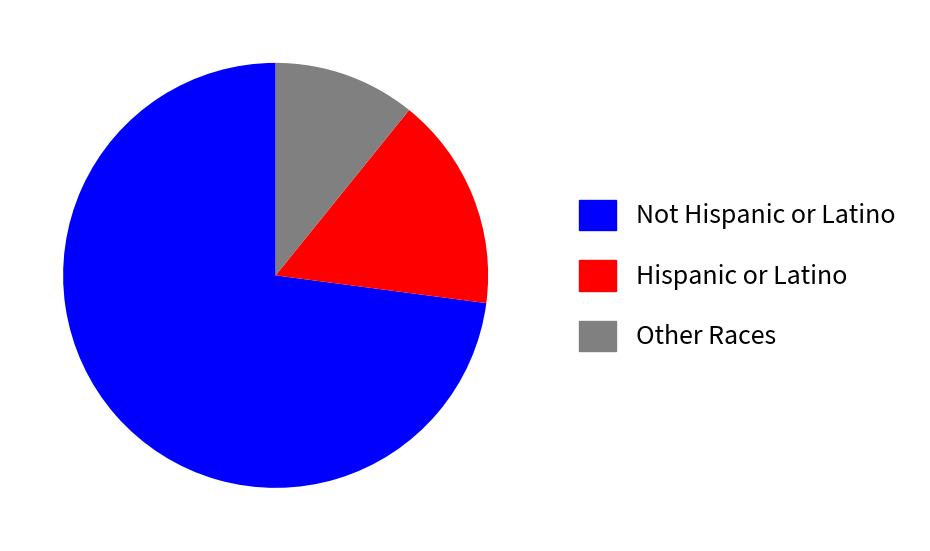

Which slice represents more than half of the pie?

Not Hispanic or Latino